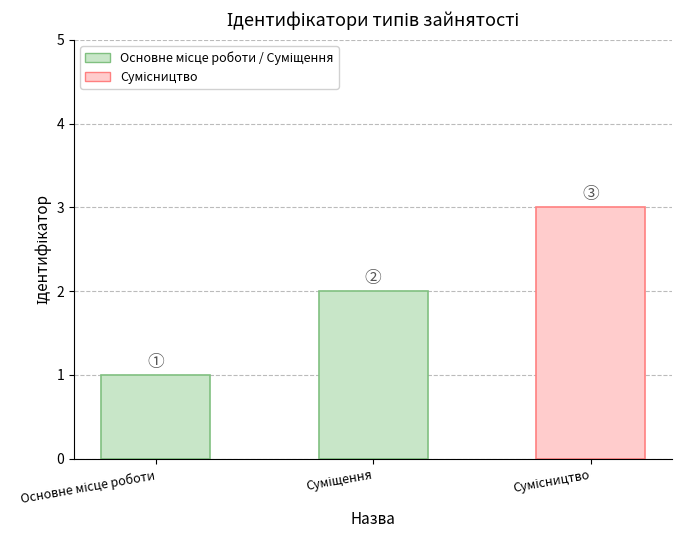

What is the maximum value shown in the chart?

3